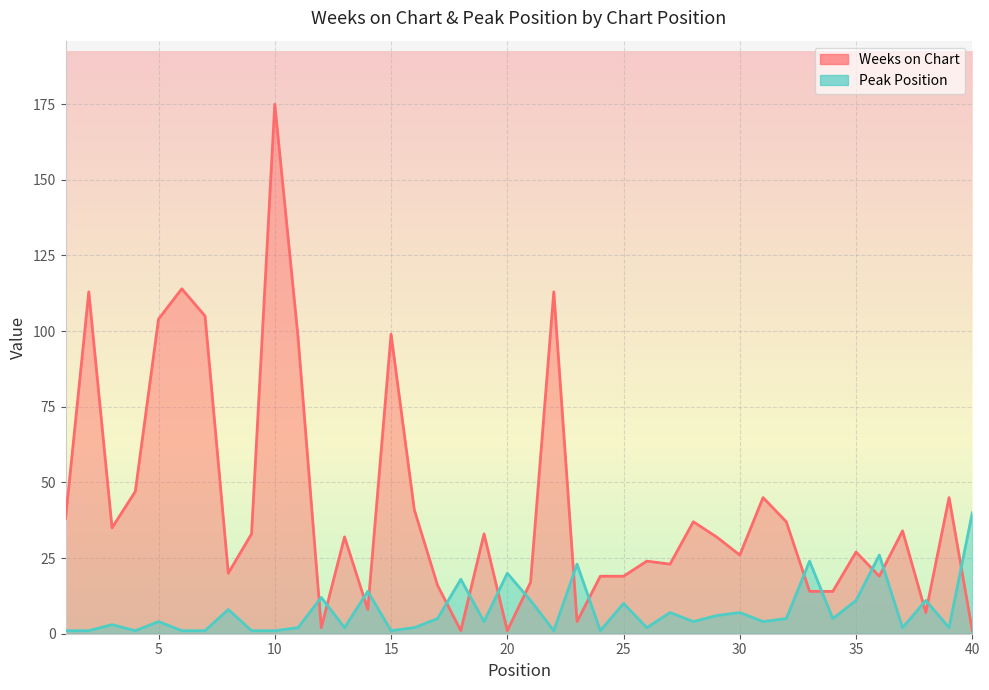

Which series has the widest spread of values?

Weeks on Chart